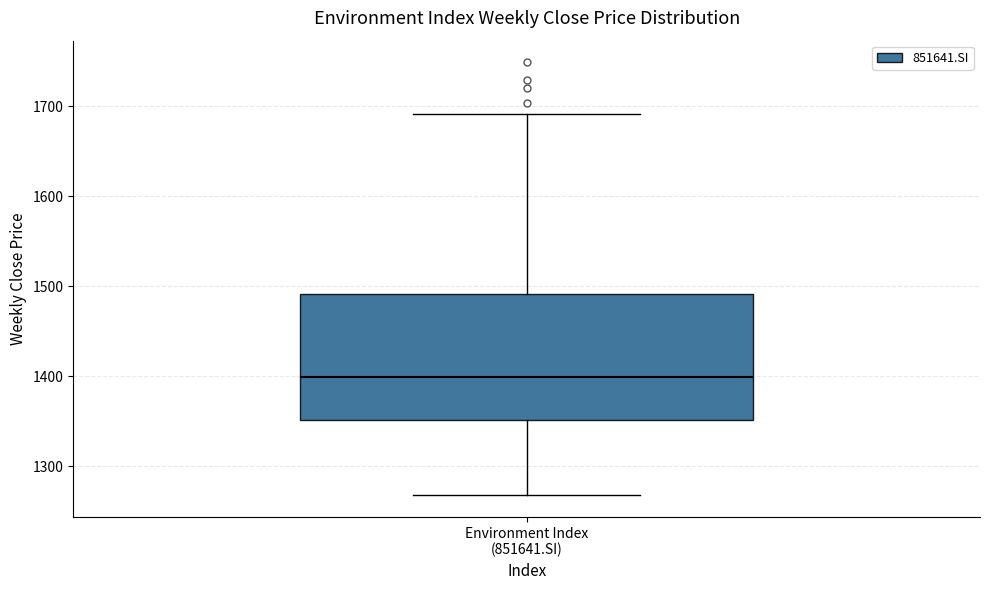

Transcribe this box plot: give where the median line is, the range the box spans, and where the two whiskers end, as read against the y-axis. The values are not printed on the chart, so give them approximately, as read against the axis.

median 1400, box 1350 to 1490, whiskers 1270 to 1690